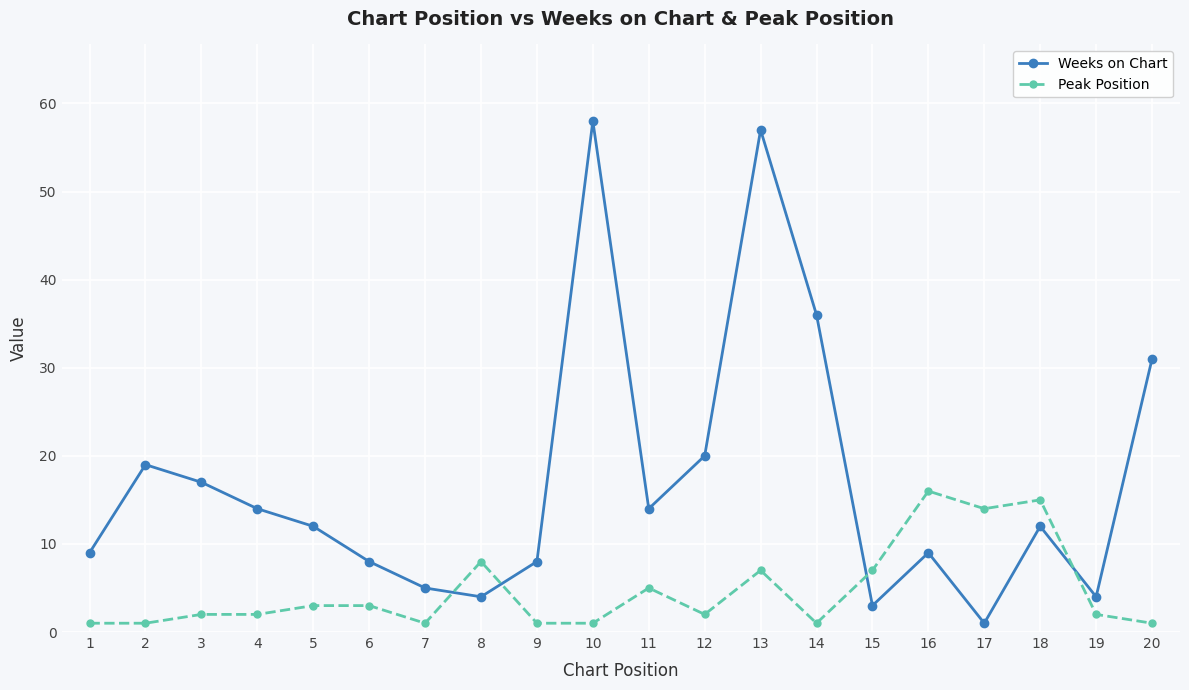

At 19, list the series in order from smallest to largest.

Peak Position, Weeks on Chart